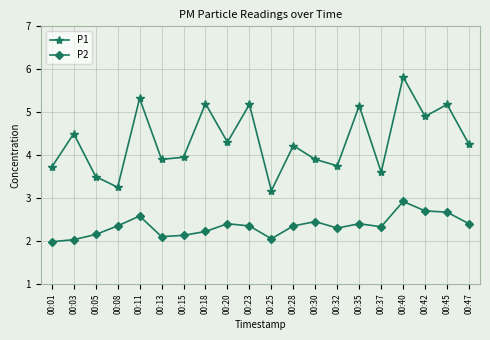

True or false: P1 has a value of 1.3 at 00:25.

False